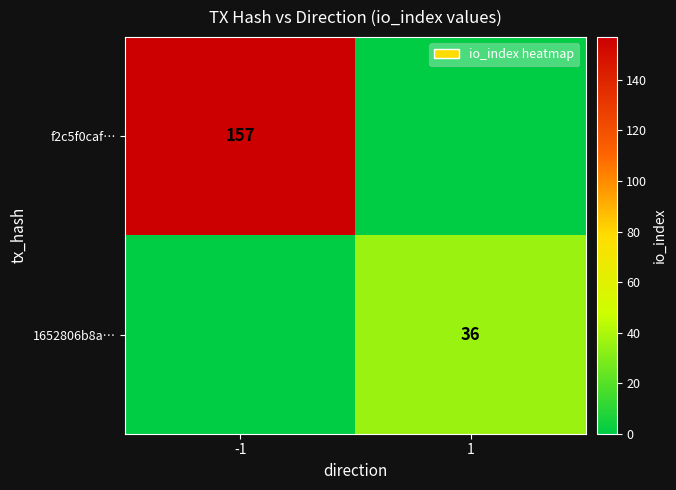

Is it true that 1652806b8a… equals 8 at 1?

False